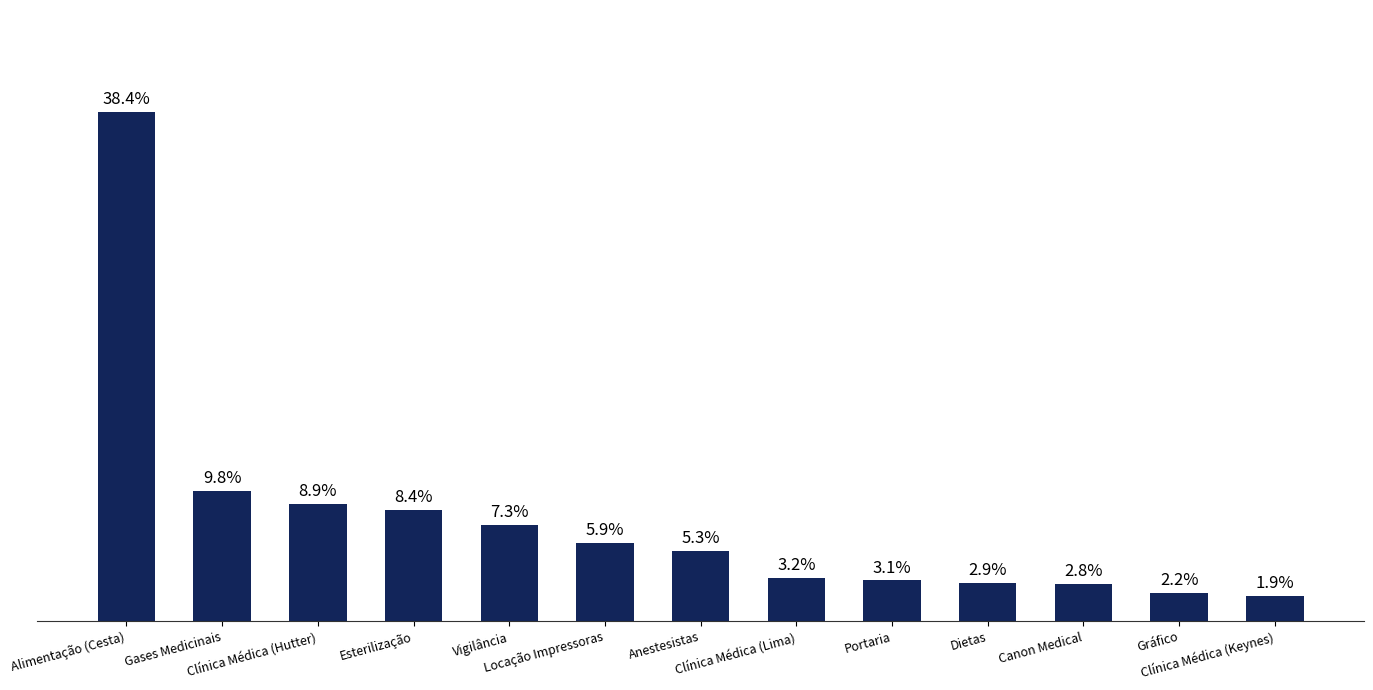

Reading right to left, extract all data points from this chart.

1.9	2.2	2.8	2.9	3.1	3.2	5.3	5.9	7.3	8.4	8.9	9.8	38.4